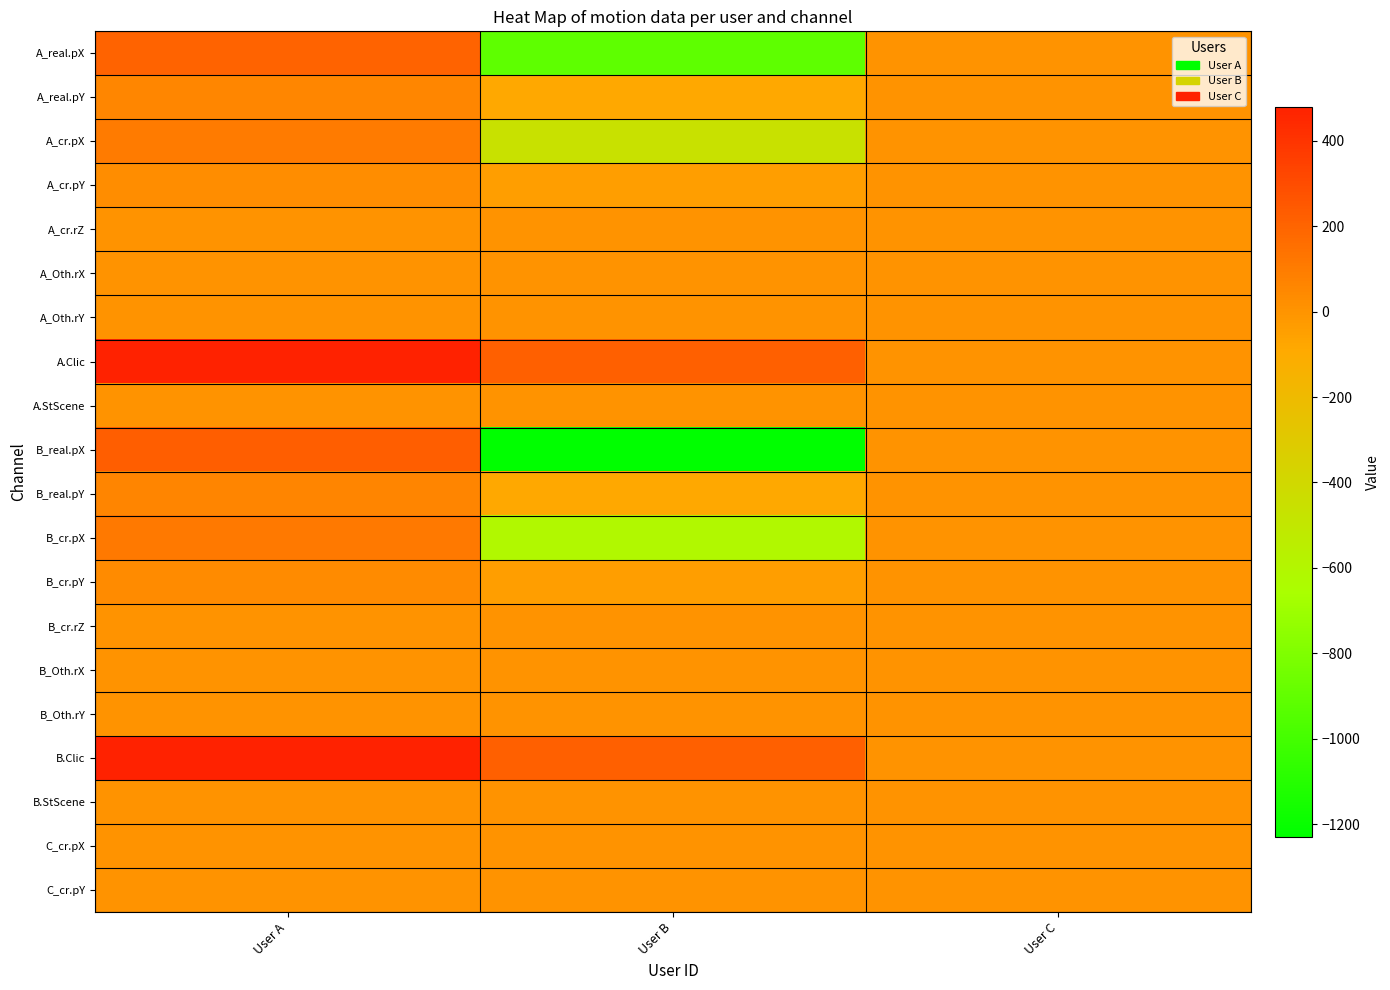

Between User A and User C, which is larger?

User A